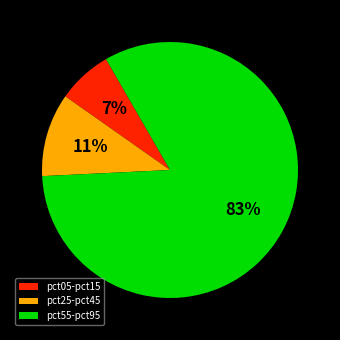

How many slices are in this pie chart?

3